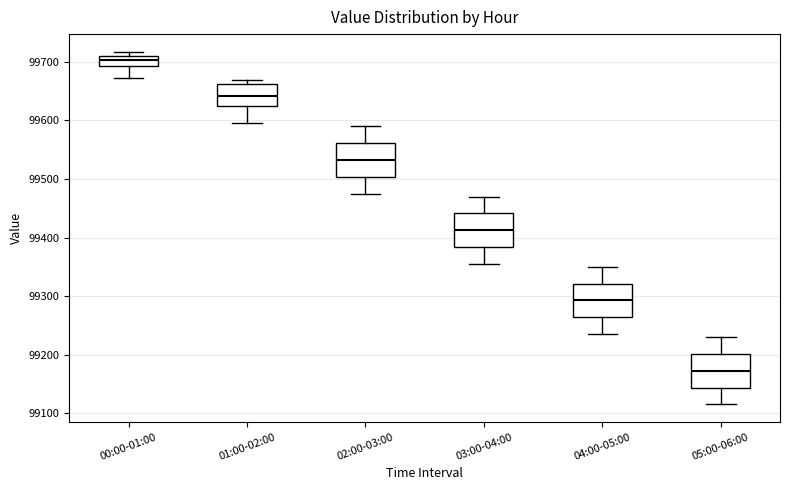

Which box has the lowest median line?

05:00-06:00